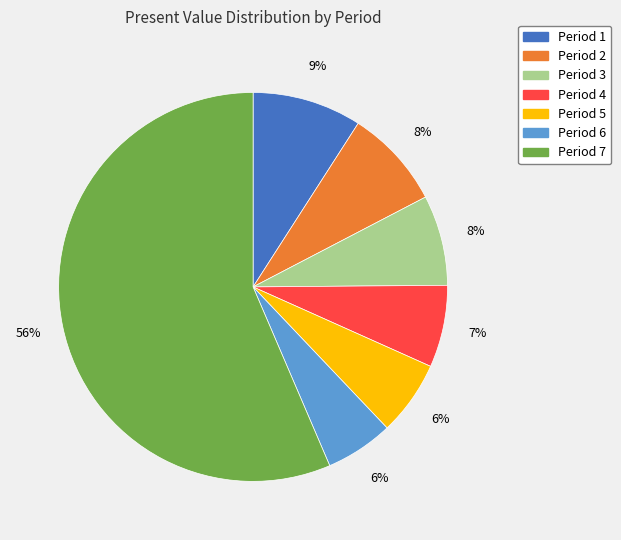

Is it true that Period 7 is 56% of the pie?

True